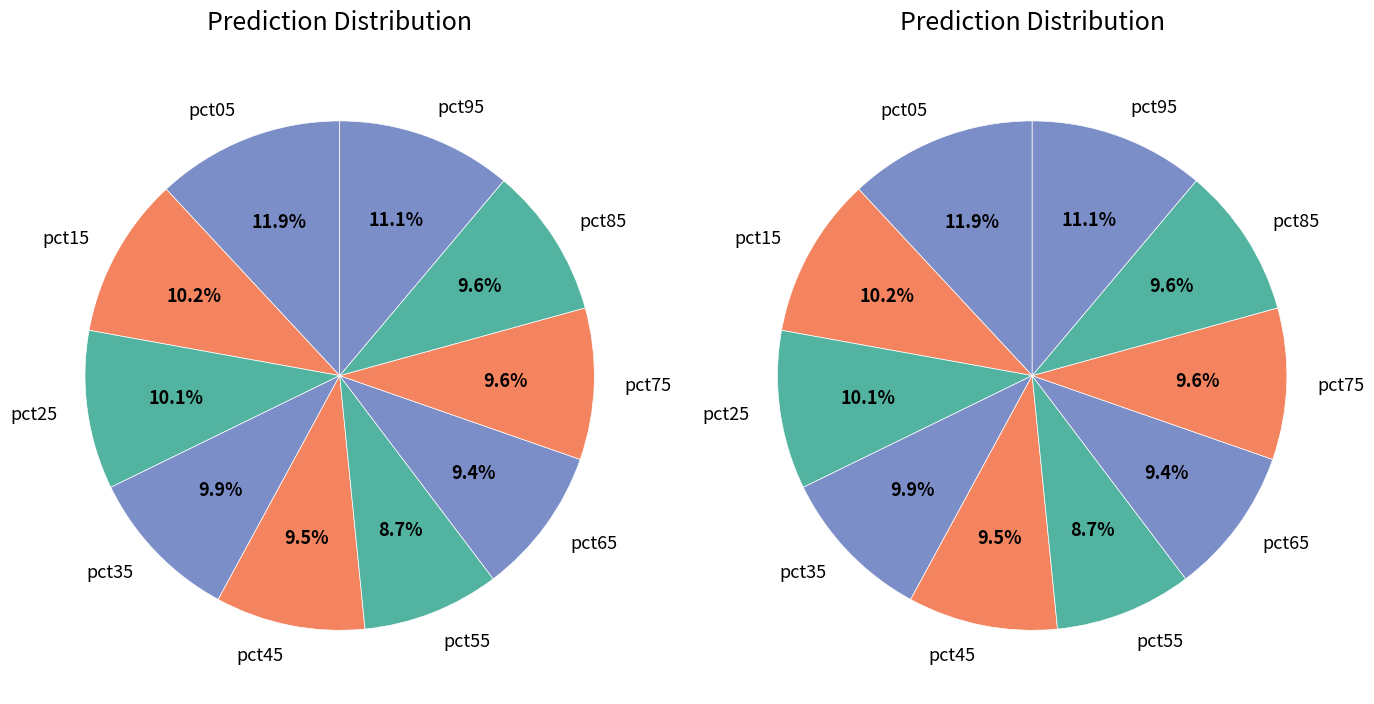

Rank the categories by value from lowest to highest.

pct55, pct65, pct45, pct85, pct75, pct35, pct25, pct15, pct95, pct05